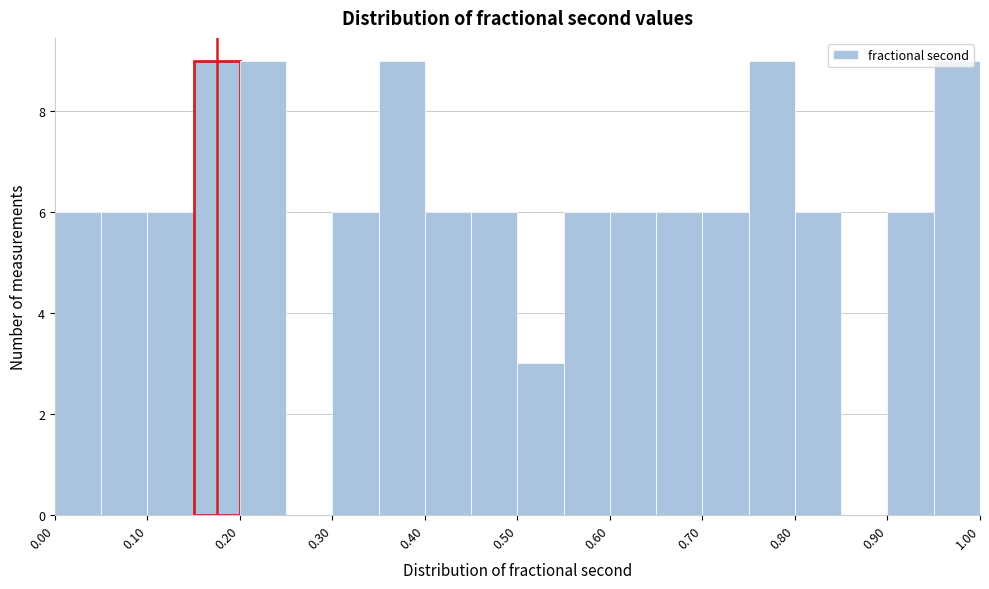

Reading left to right, transcribe this chart: for each bar, give the range it covers on the x-axis and its height. The values are not printed on the chart, so give them approximately, as read against the axis.

0.00 to 0.05: 6
0.05 to 0.10: 6
0.10 to 0.15: 6
0.15 to 0.20: 9
0.20 to 0.25: 9
0.25 to 0.30: 0
0.30 to 0.35: 6
0.35 to 0.40: 9
0.40 to 0.45: 6
0.45 to 0.50: 6
0.50 to 0.55: 3
0.55 to 0.60: 6
0.60 to 0.65: 6
0.65 to 0.70: 6
0.70 to 0.75: 6
0.75 to 0.80: 9
0.80 to 0.85: 6
0.85 to 0.90: 0
0.90 to 0.95: 6
0.95 to 1.00: 9